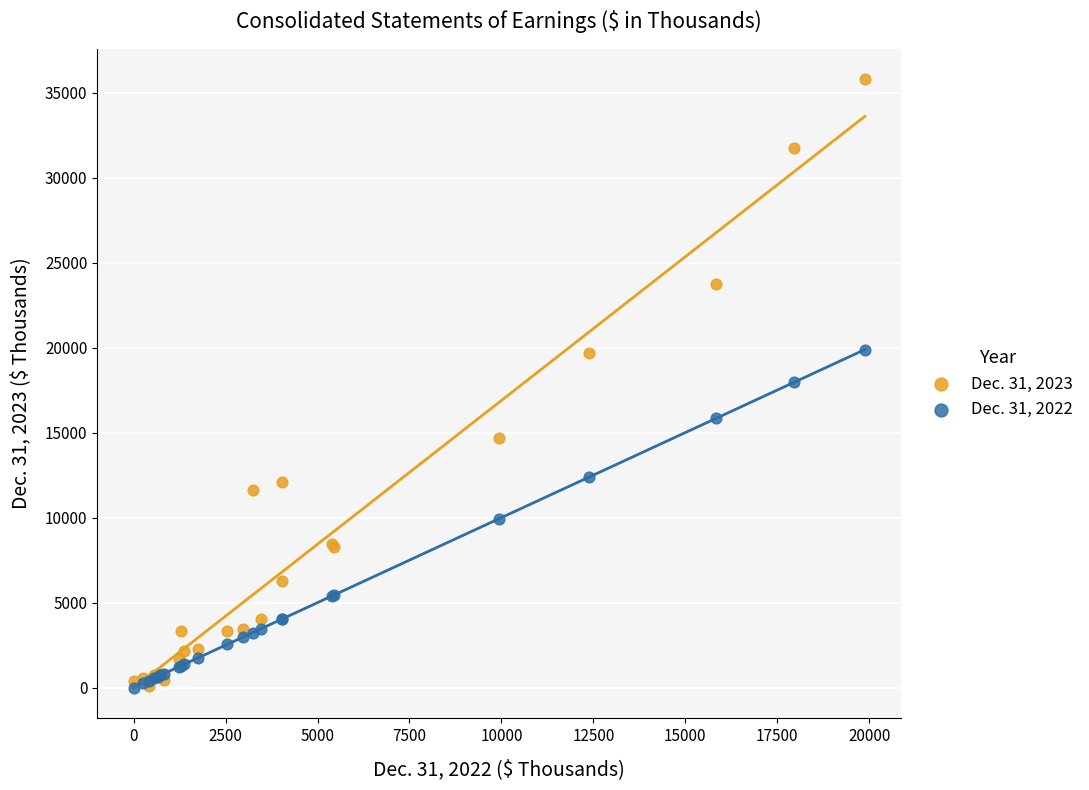

Which series contains the highest Y value?

Dec. 31, 2023